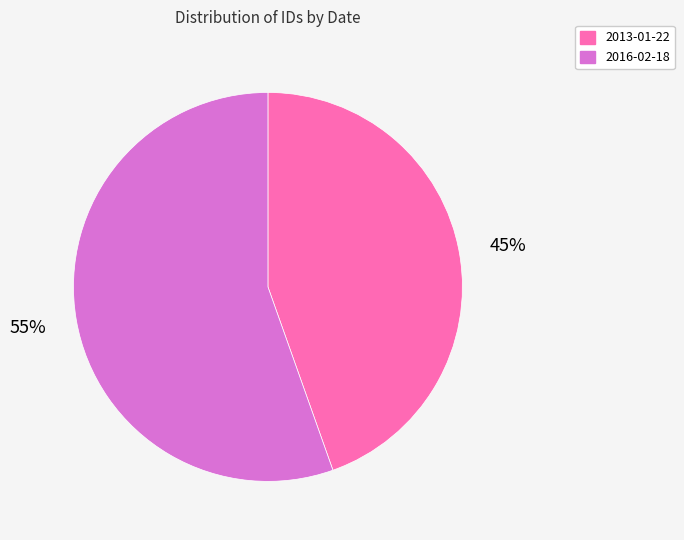

True or false: 2016-02-18 accounts for 55% of the total.

True